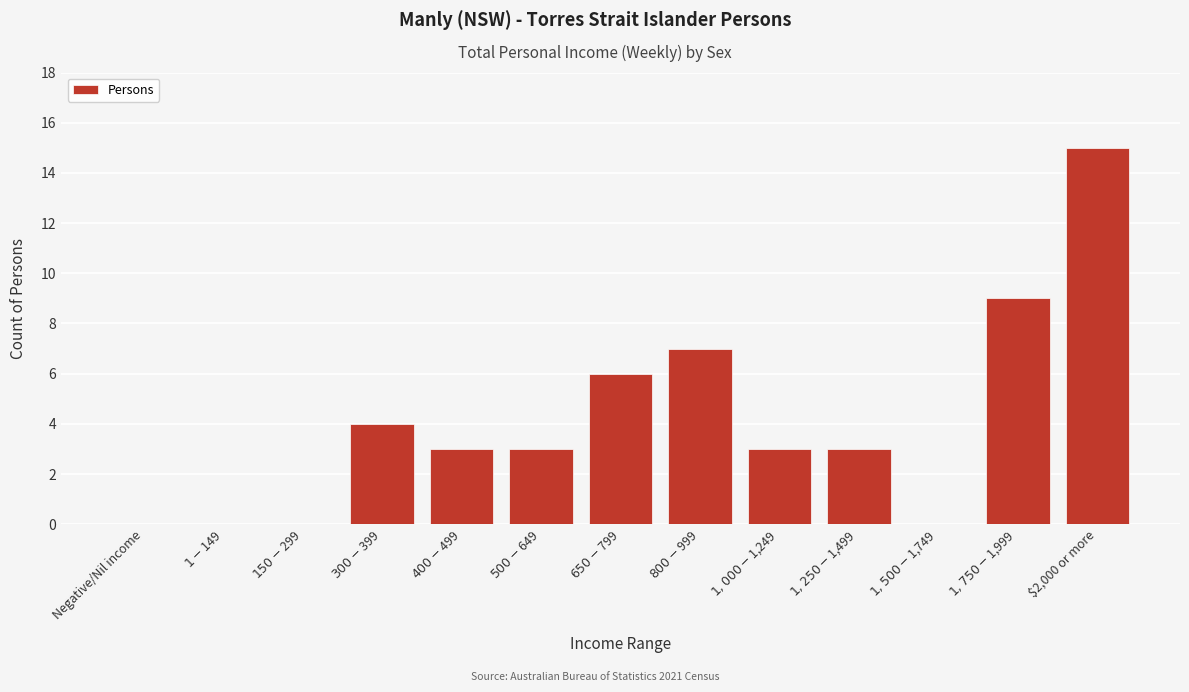

What is the sum of all values?

53